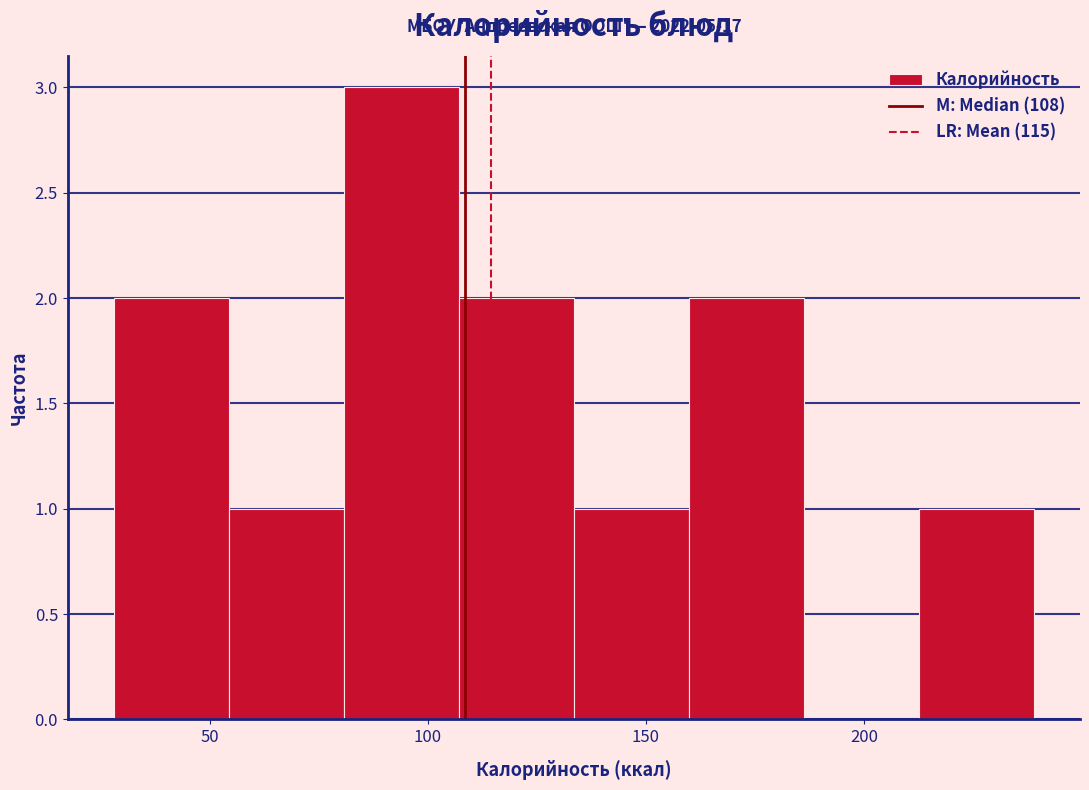

Which range on the x-axis has the tallest bar?

80 to 105